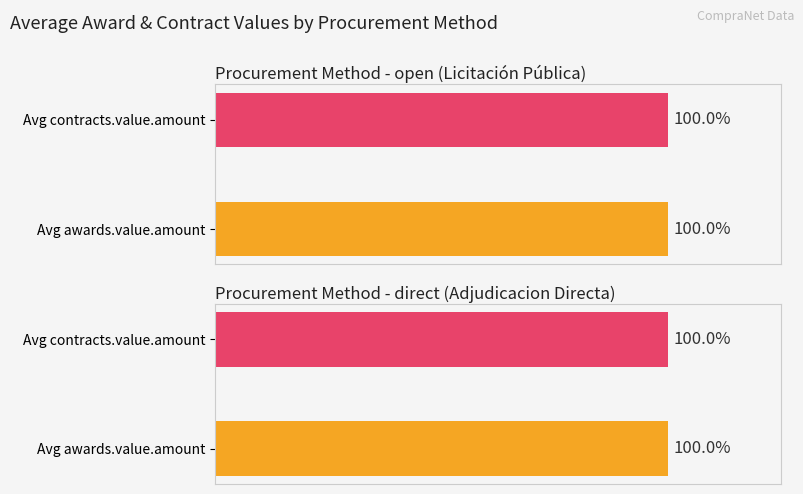

At open, list the series in order from smallest to largest.

awards.value.amount, contracts.value.amount